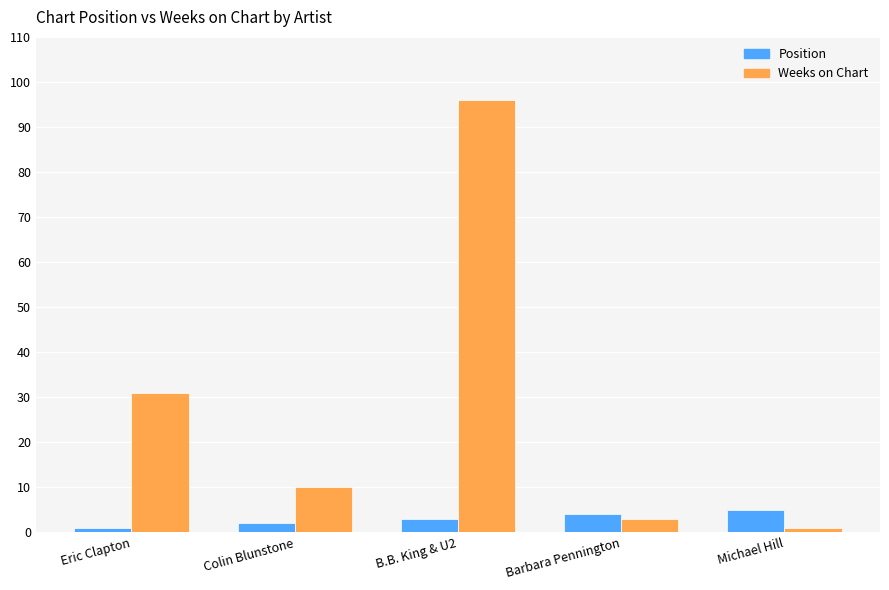

What is the approximate value of Position at Barbara Pennington?

4